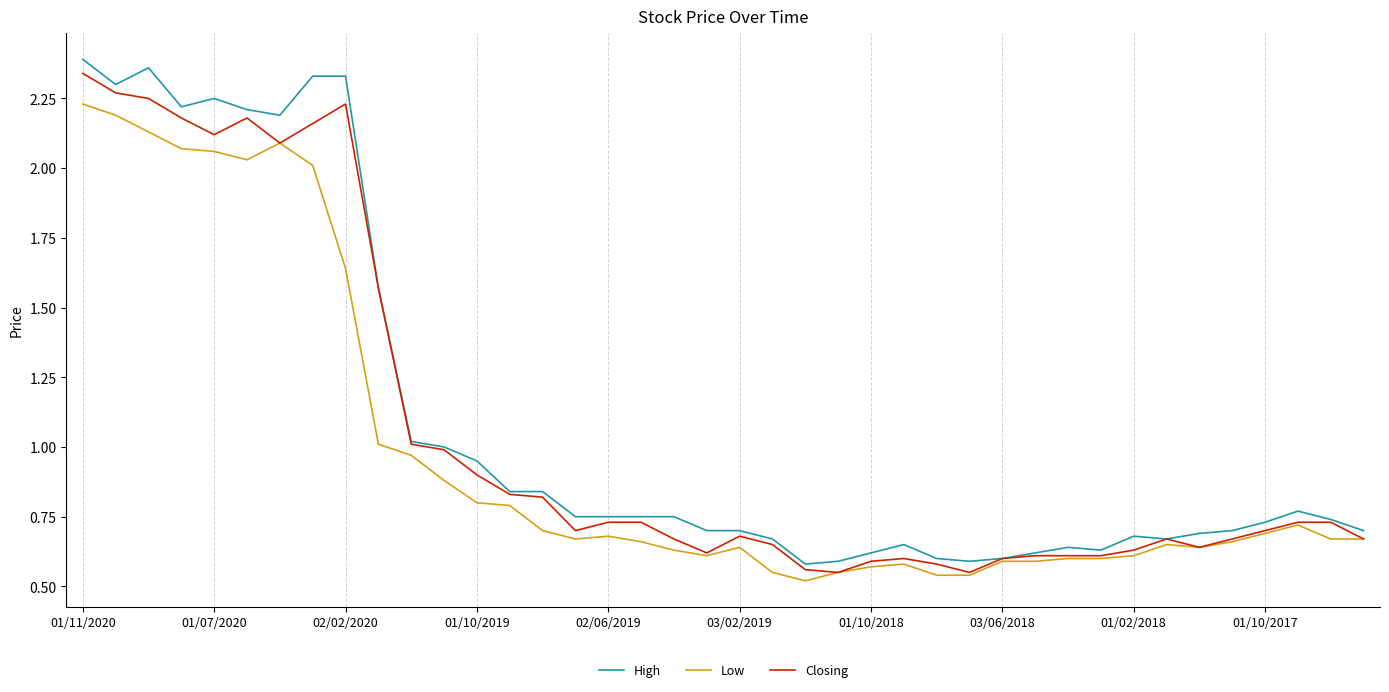

Which series has the widest spread of values?

High